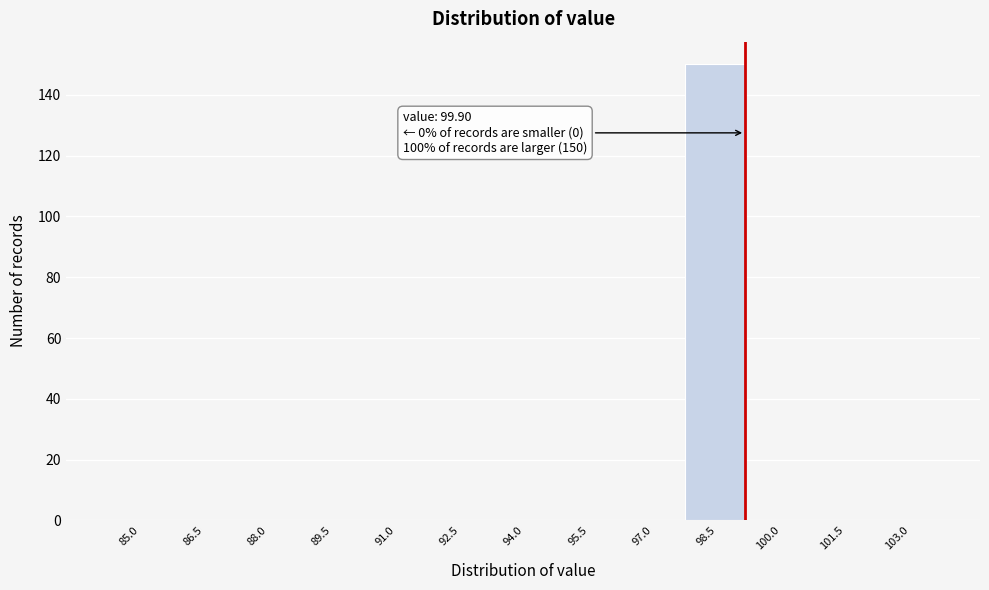

What is the sum of all values?

150